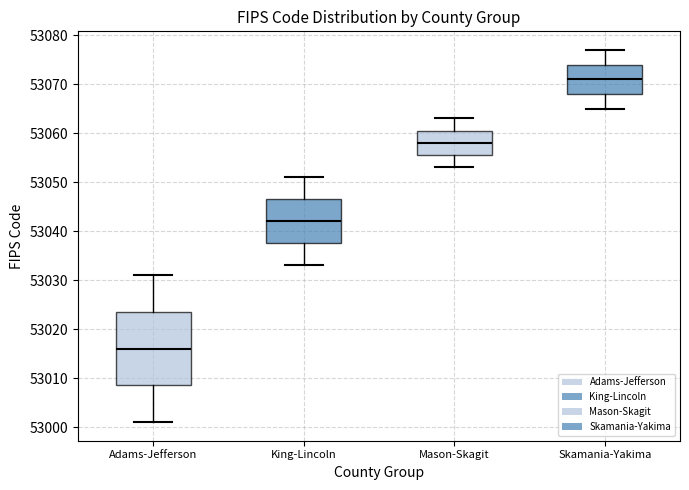

Where does the lower whisker of the box for King-Lincoln end on the y-axis? The values are not printed on the chart, so give them approximately, as read against the axis.

53033